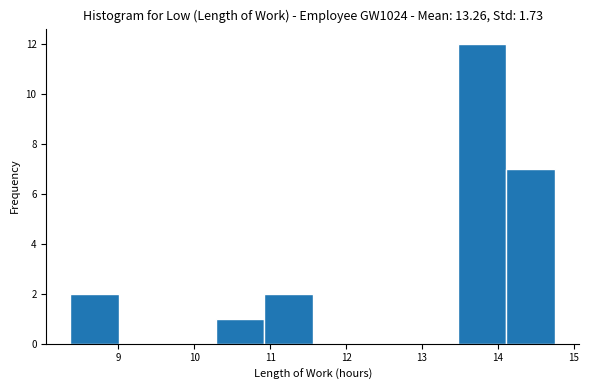

How tall is the bar that spans 13.5 to 14.1 on the x-axis? Neither the bar edges nor the heights are printed on the chart, so give them approximately, as read against the axes.

12